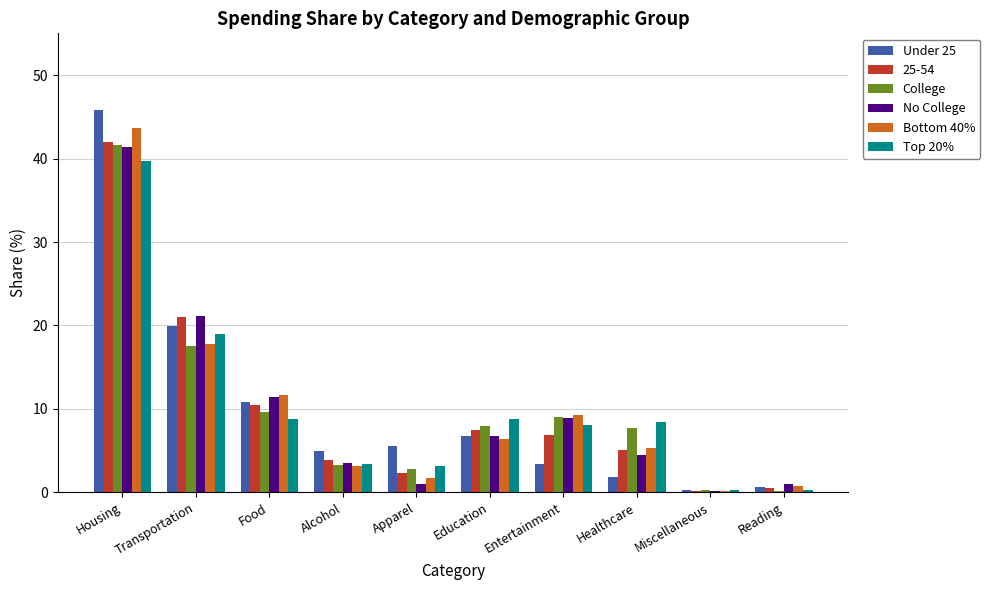

What is the sum of all College values?

100.0